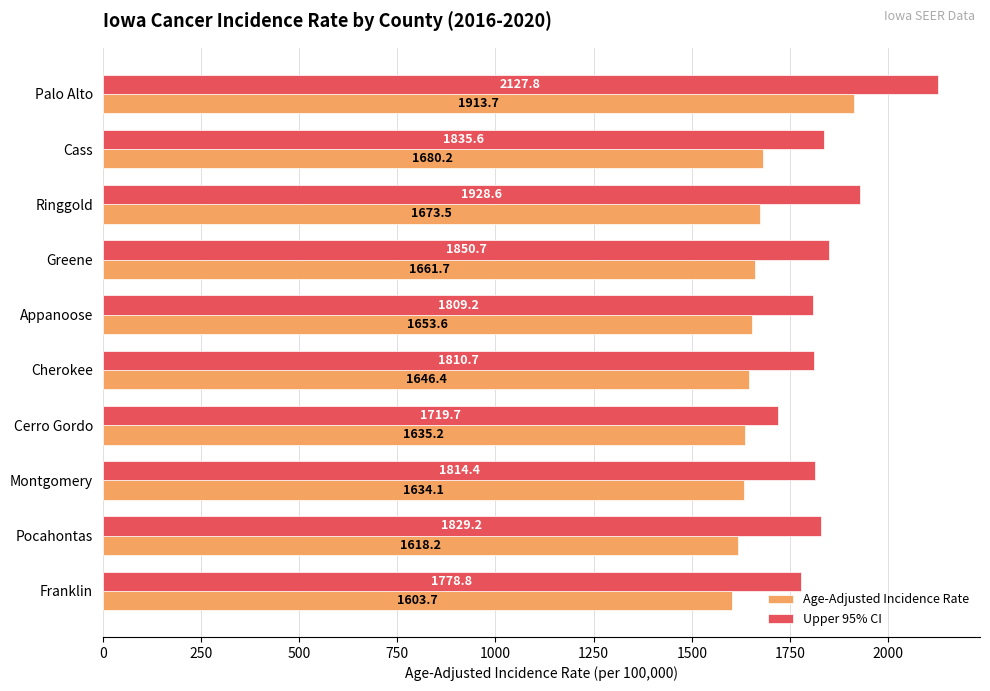

How many data points in Age-Adjusted Incidence Rate are above 1653?

5